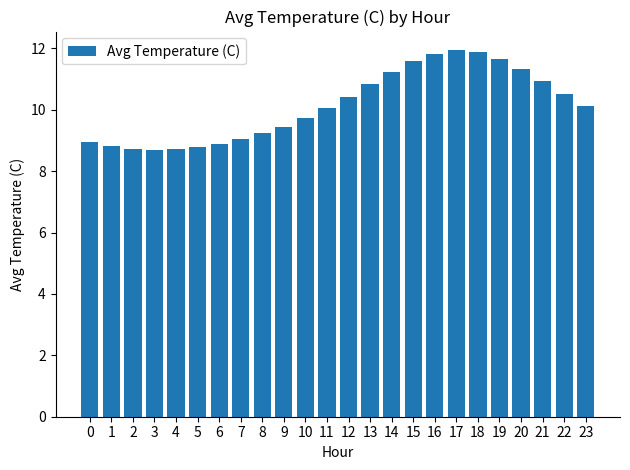

What is the minimum value shown in the chart?

8.7